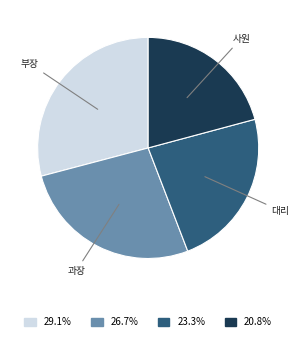

Does any single category account for the majority?

No